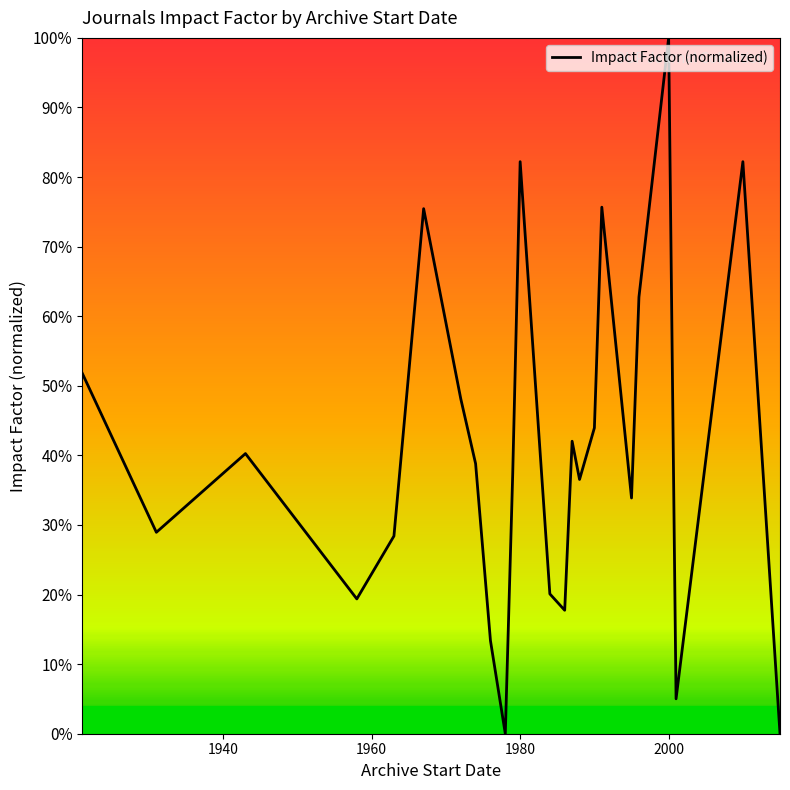

What is the maximum value shown in the chart?

100.0